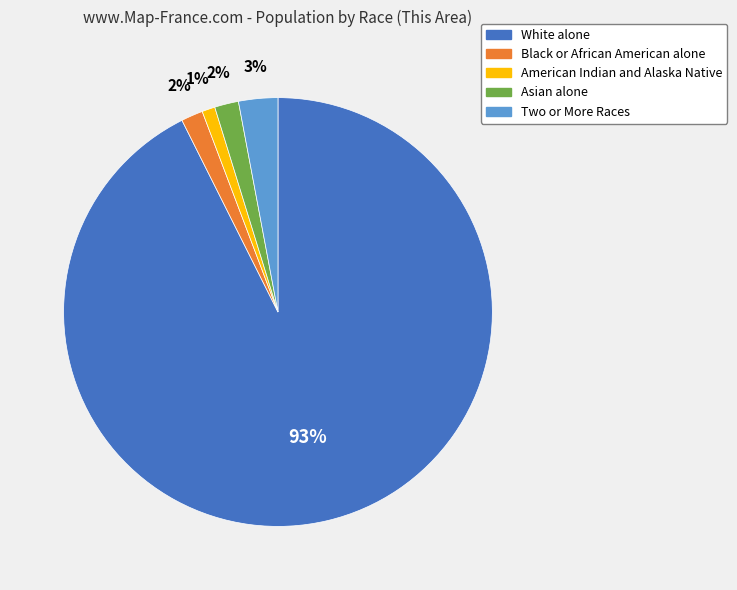

Is the sum of Black or African American alone and American Indian and Alaska Native greater than half?

No